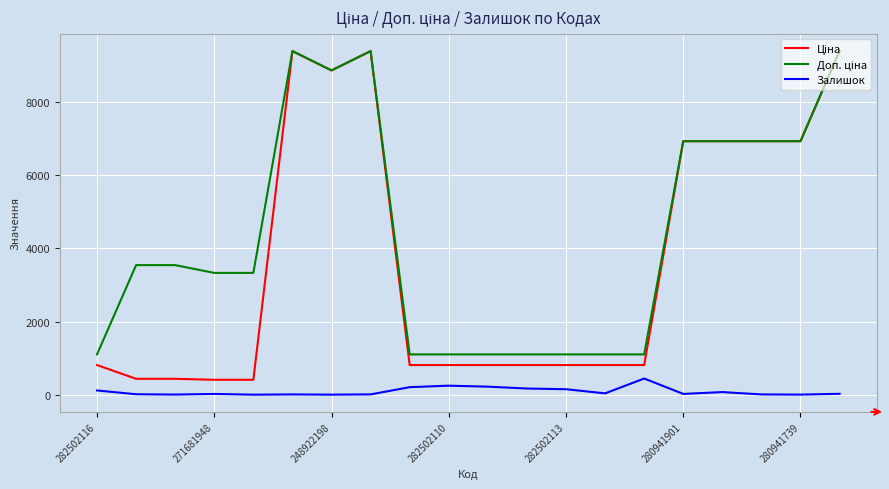

What is the maximum value shown in the chart?

9384.0